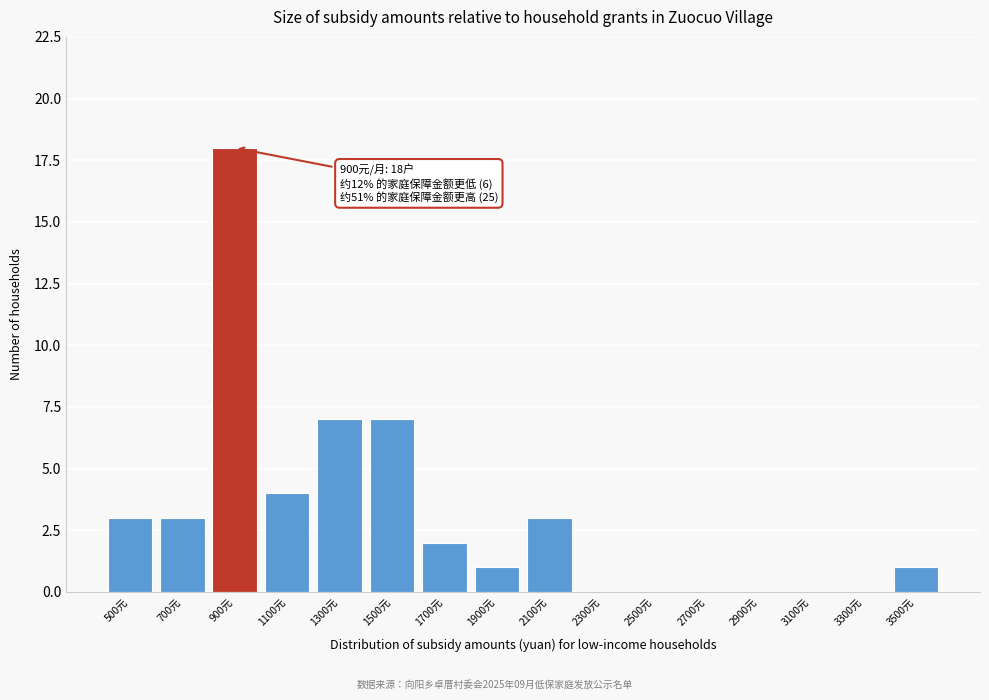

Reading right to left, list all the values displayed in this chart.

3500元=1	3300元=0	3100元=0	2900元=0	2700元=0	2500元=0	2300元=0	2100元=3	1900元=1	1700元=2	1500元=7	1300元=7	1100元=4	900元=18	700元=3	500元=3